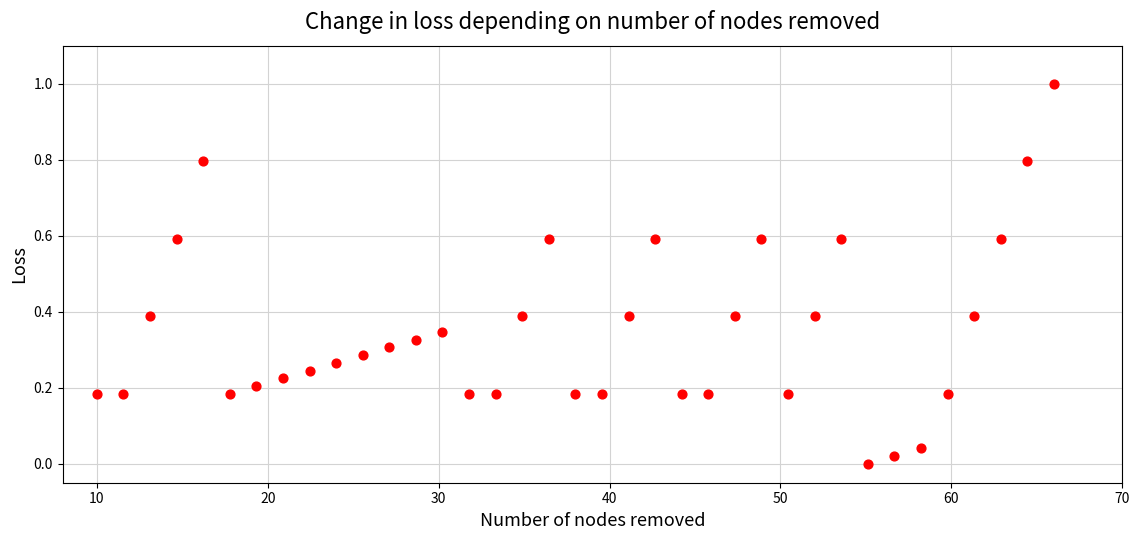

What is the range of Y values (max minus min)?

1.0